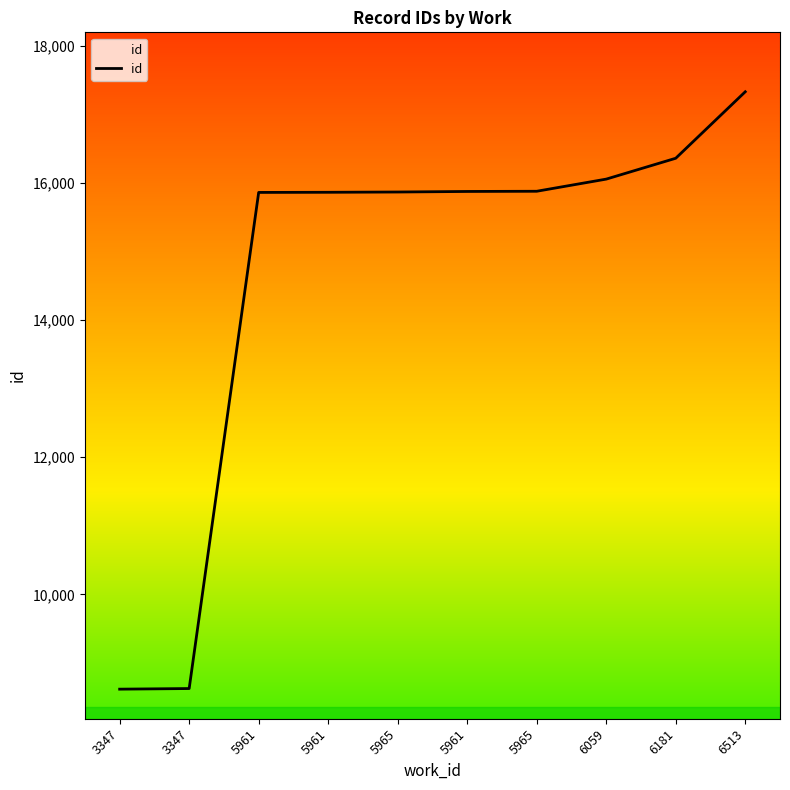

Reading left to right, what are all the values shown in this chart?

3347=8620	3347=8629	5961=15860	5961=15862	5965=15866	5961=15874	5965=15877	6059=16054	6181=16358	6513=17327